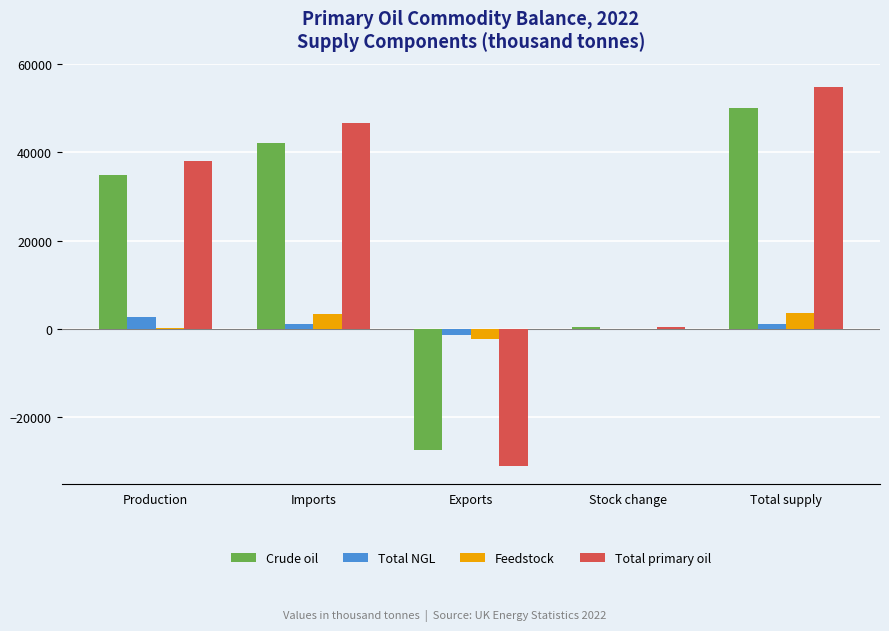

Which series changed the most between Production and Stock change?

Total primary oil